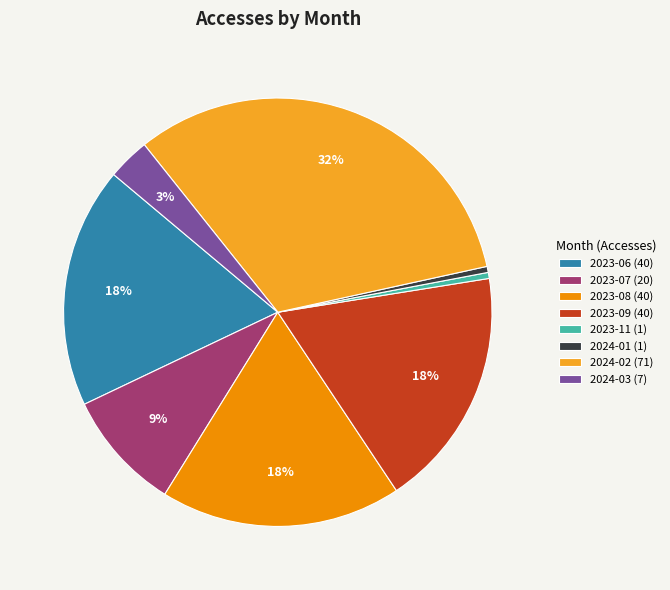

True or false: 2023-11 (1) accounts for 0% of the total.

True